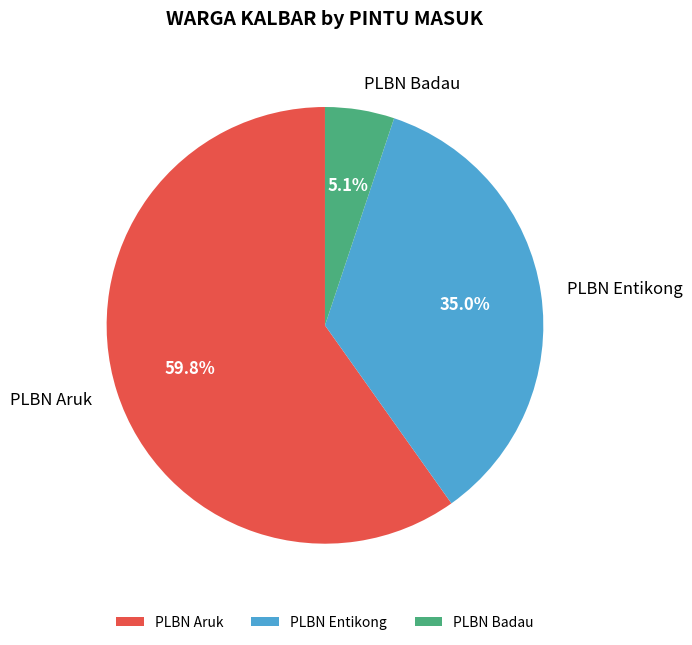

Is PLBN Aruk the majority of the pie?

Yes